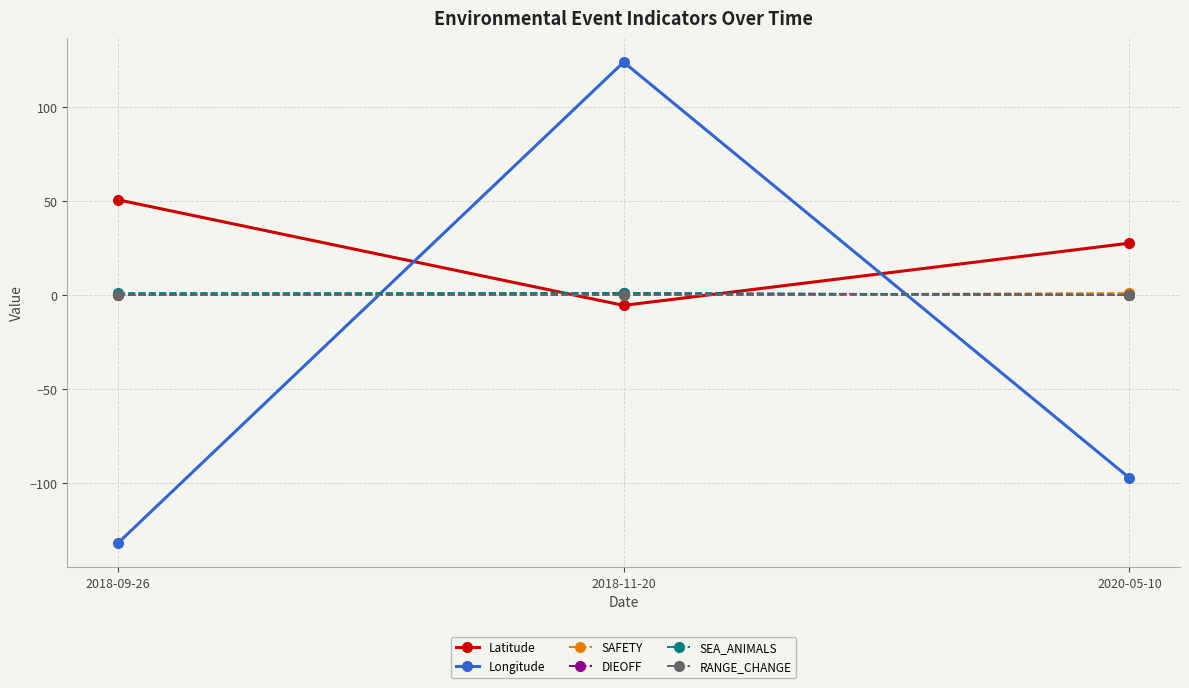

What is the label of the 1st point from the right?

2020-05-10